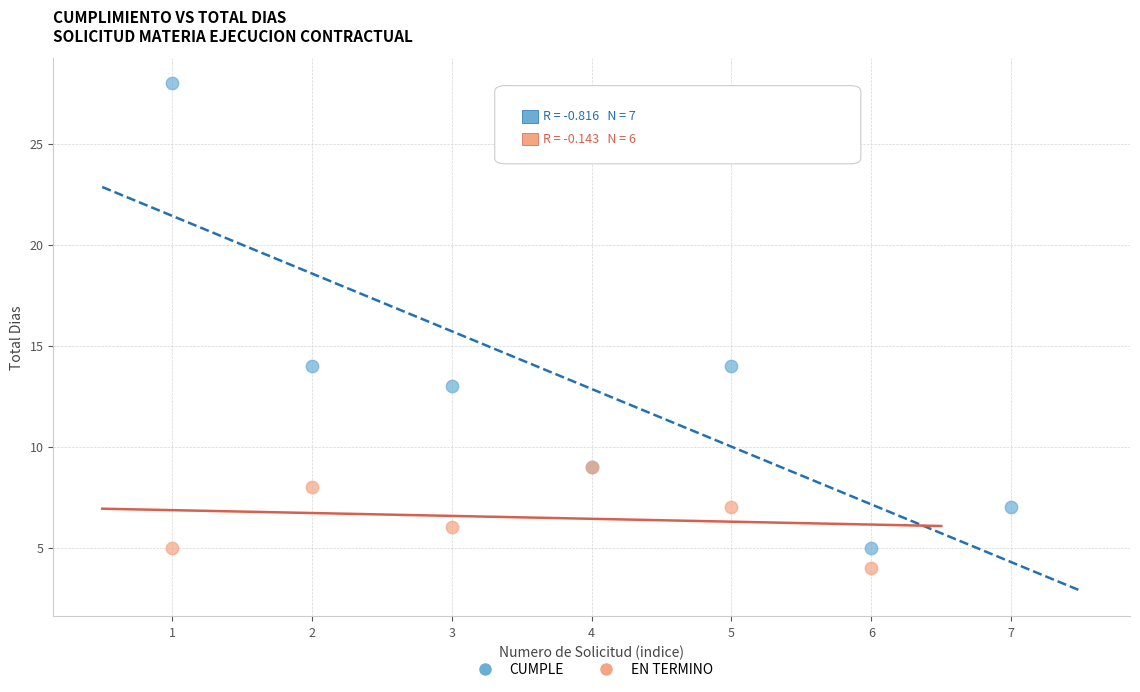

Which series has the largest Y range (max minus min)?

CUMPLE